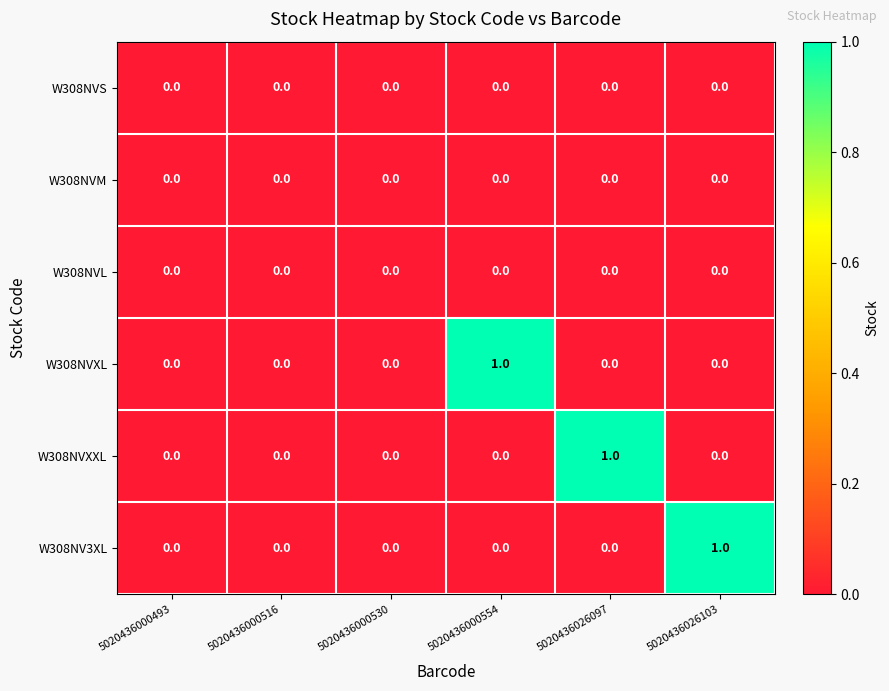

How many distinct data groups are displayed?

6